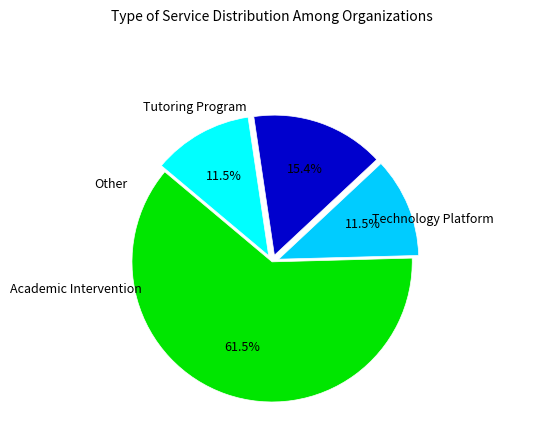

To the nearest percent, what is the difference between the largest and smallest slice percentages?

50%